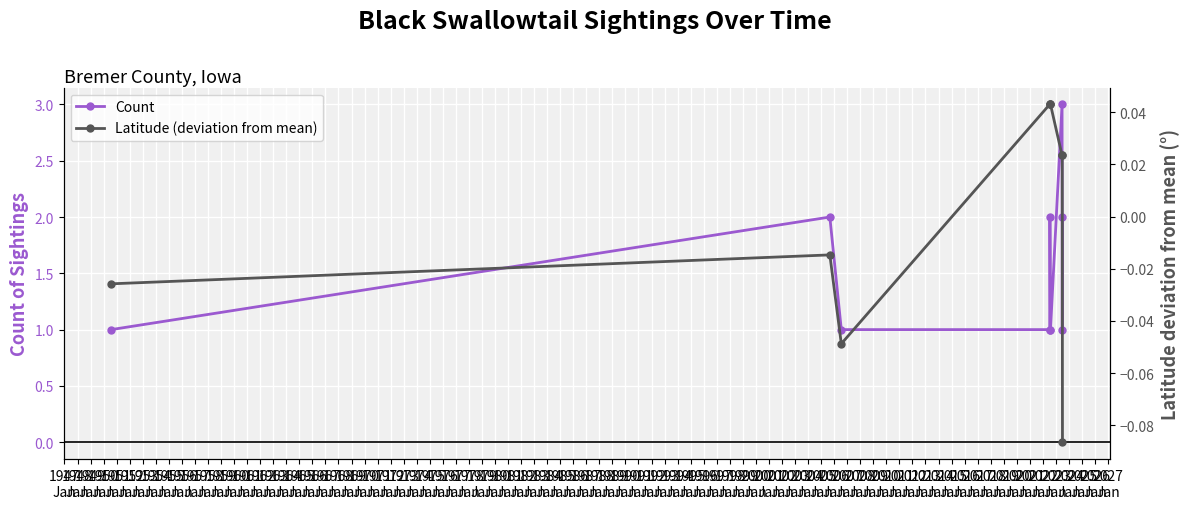

What is the smallest value displayed?

-0.1